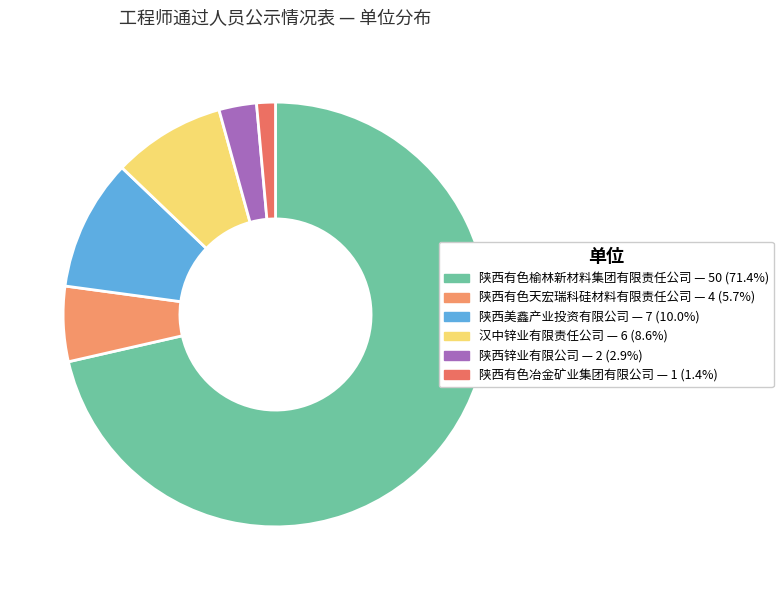

To the nearest percent, what is the average slice percentage?

17%